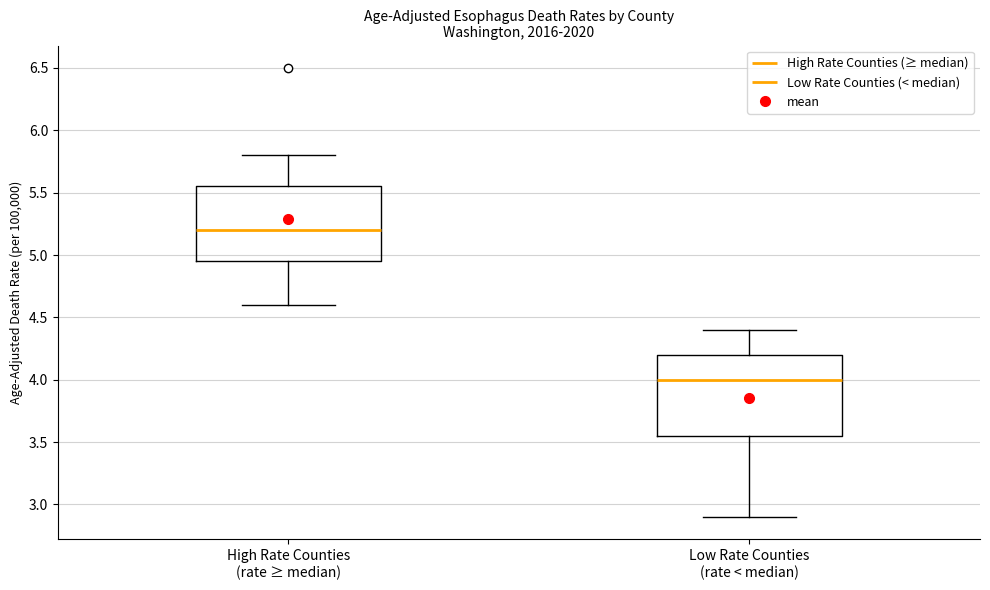

Where is the lower edge of the box for Low Rate Counties (rate < median) on the y-axis? The values are not printed on the chart, so give them approximately, as read against the axis.

3.55